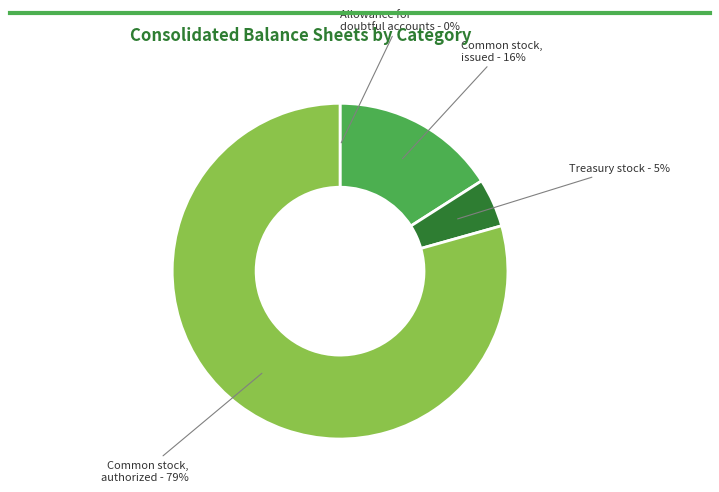

Is there any slice that represents more than half of the pie?

Yes